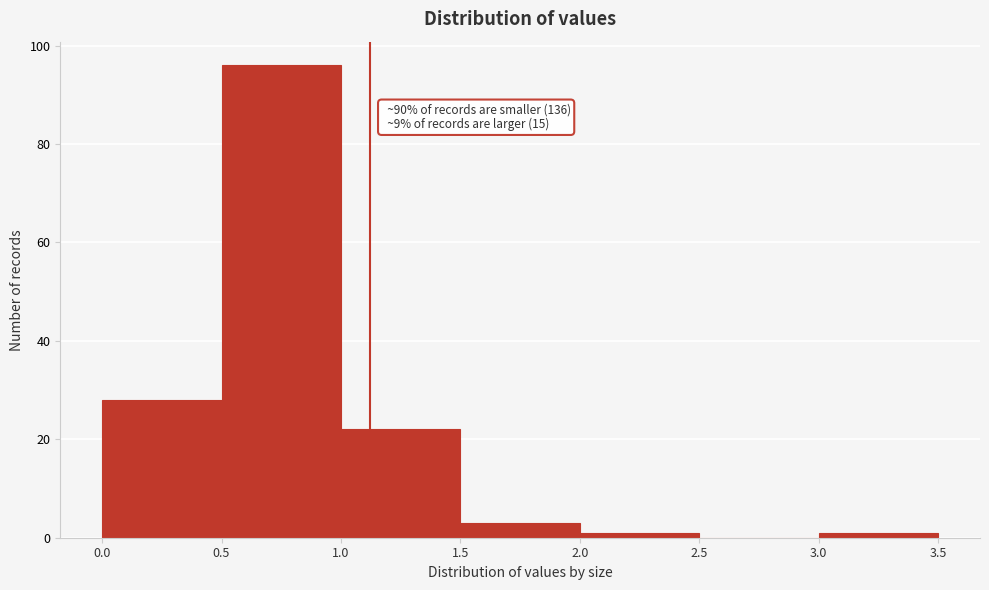

Which range on the x-axis has the tallest bar?

0.5 to 1.0